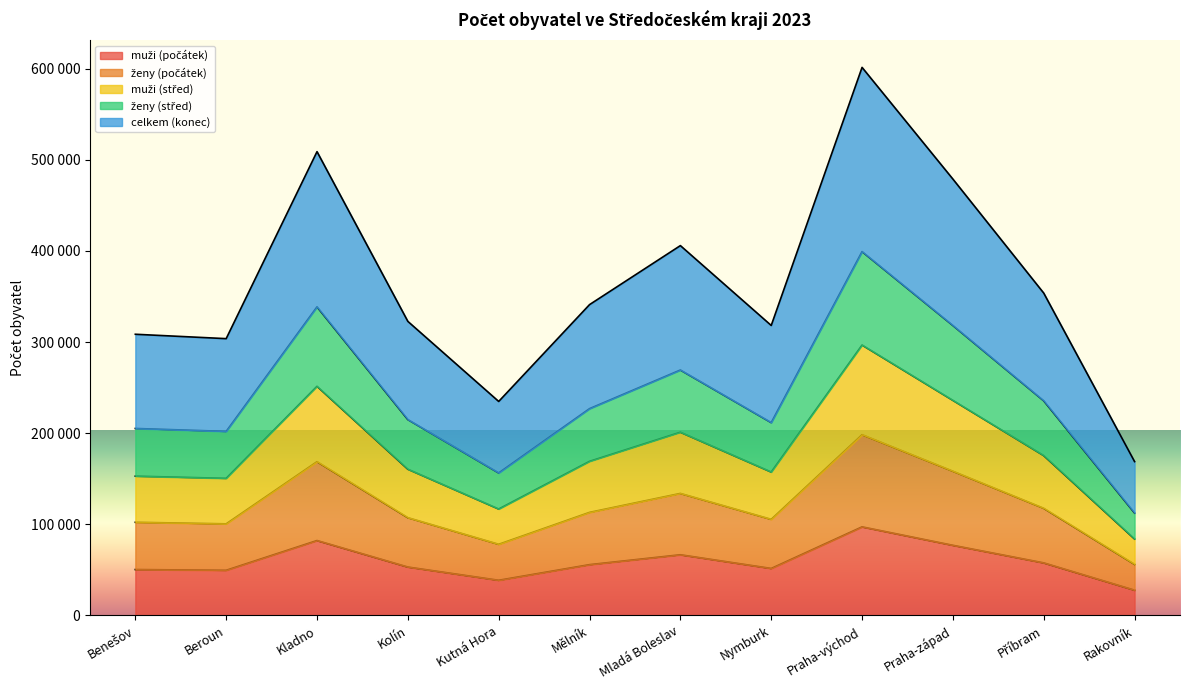

The ženy (počátek) series shows 37540 at Rakovník. True or false?

False